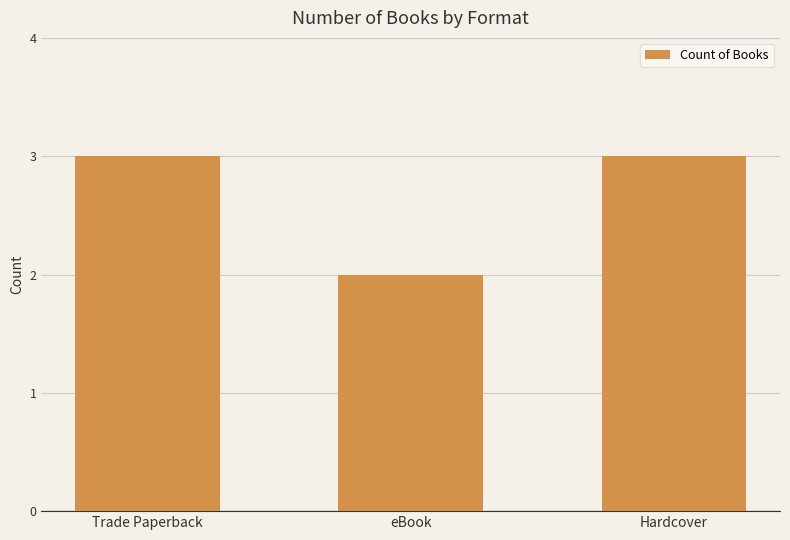

Reading right to left, transcribe all the data shown in this chart.

Hardcover=3	eBook=2	Trade Paperback=3